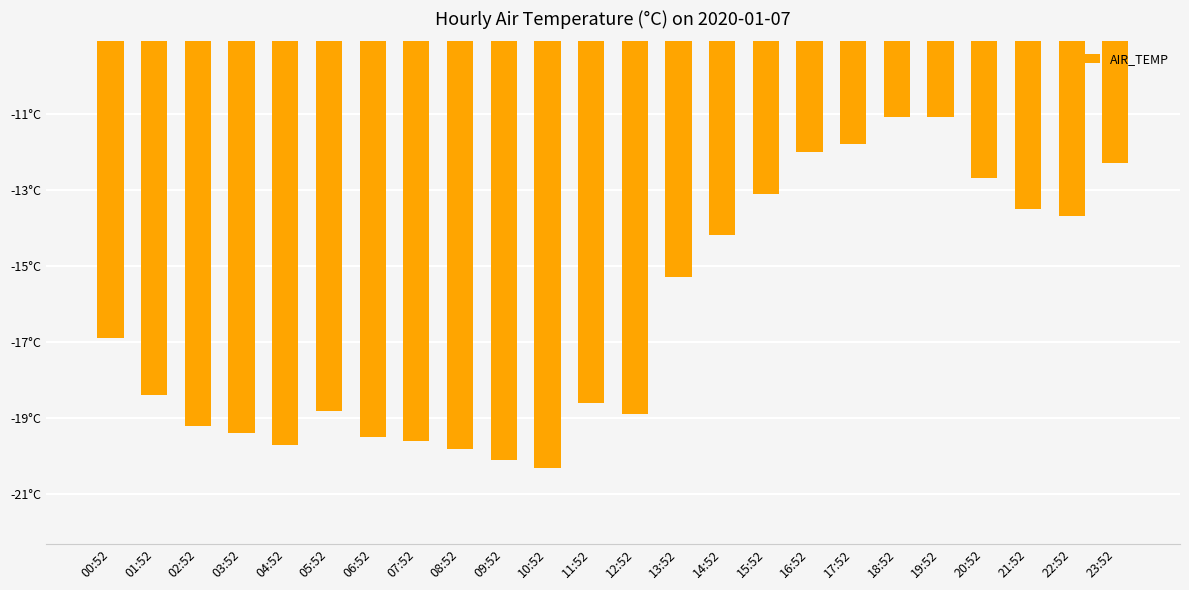

Which has a higher value, 14:52 or 18:52?

18:52